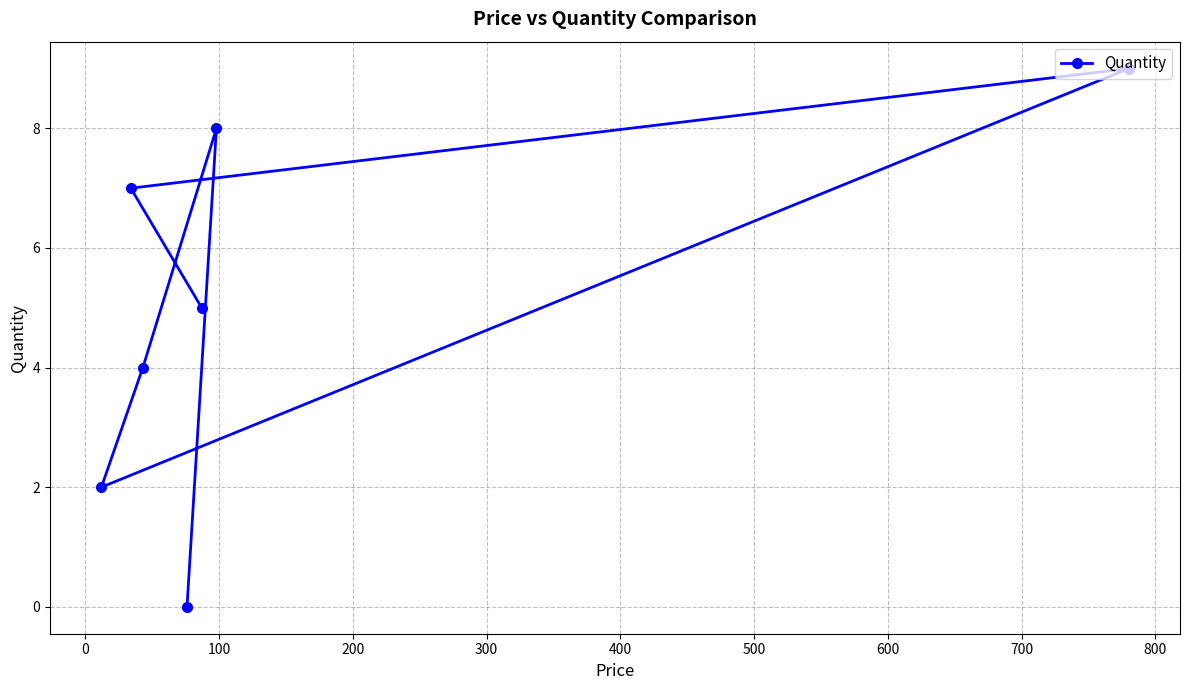

What is the greatest value displayed?

9